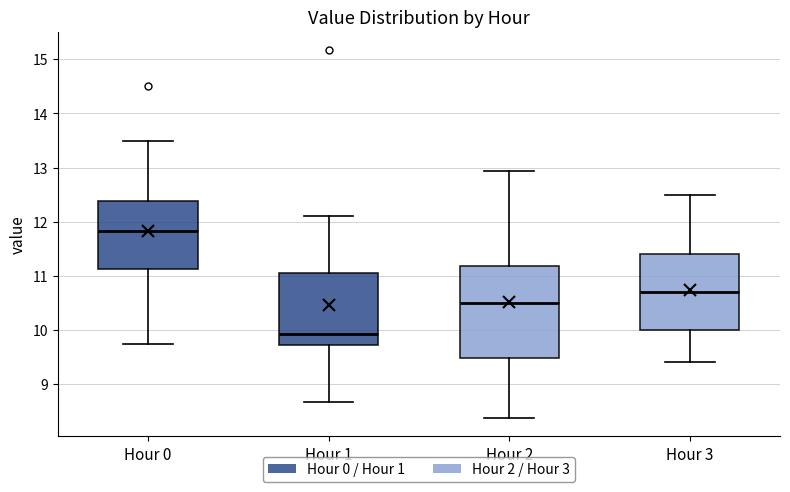

Which box has the lowest median line?

Hour 1